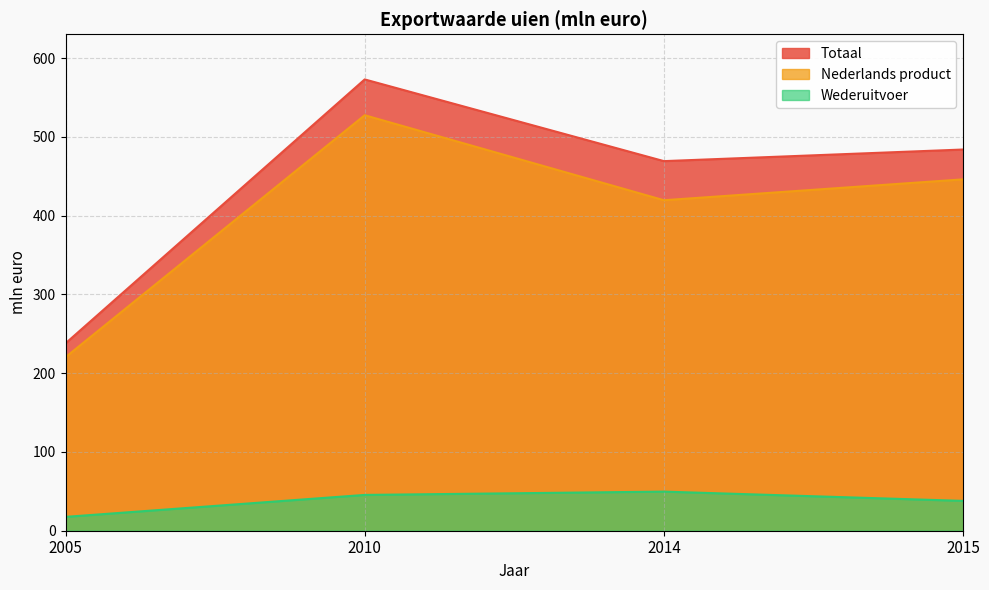

Is it true that Wederuitvoer equals 13.9 at 2010?

False